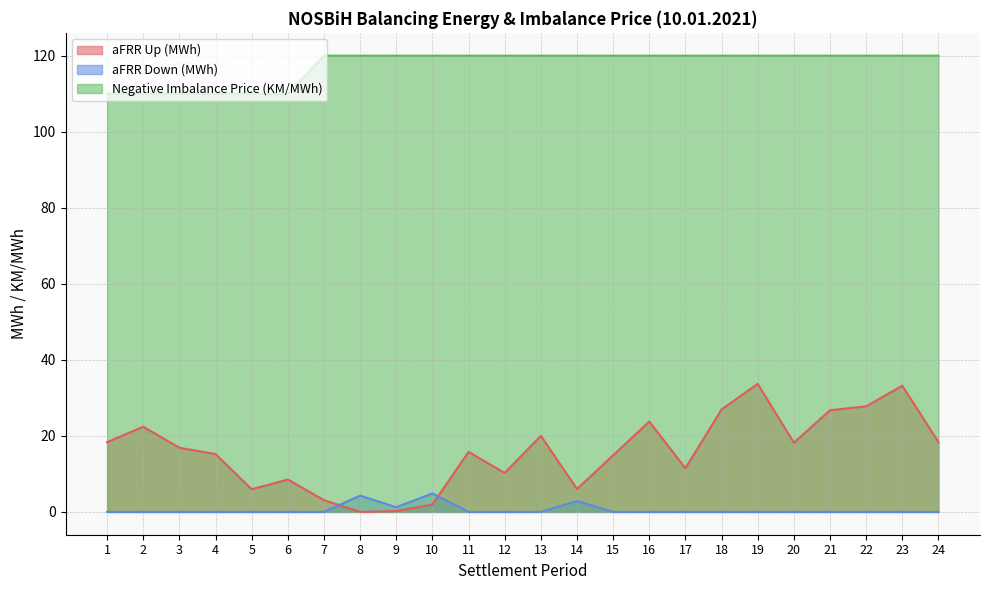

Reading right to left, list all the values displayed in this chart.

aFRR Up (MWh): 18.4	33.2	27.8	26.7	18.2	33.7	26.9	11.5	23.8	14.9	6.0	20.0	10.2	15.8	1.9	0.2	0.0	3.1	8.5	6.0	15.2	16.9	22.4	18.3
aFRR Down (MWh): 0.0	0.0	0.0	0.0	0.0	0.0	0.0	0.0	0.0	0.0	2.9	0.0	0.0	0.0	4.9	1.2	4.3	0.0	0.0	0.0	0.0	0.0	0.0	0.0
Negative Imbalance Price (KM/MWh): 120.0	120.0	120.0	120.0	120.0	120.0	120.0	120.0	120.0	120.0	120.0	120.0	120.0	120.0	120.0	120.0	120.0	120.0	110.0	110.0	110.0	110.0	110.0	110.0